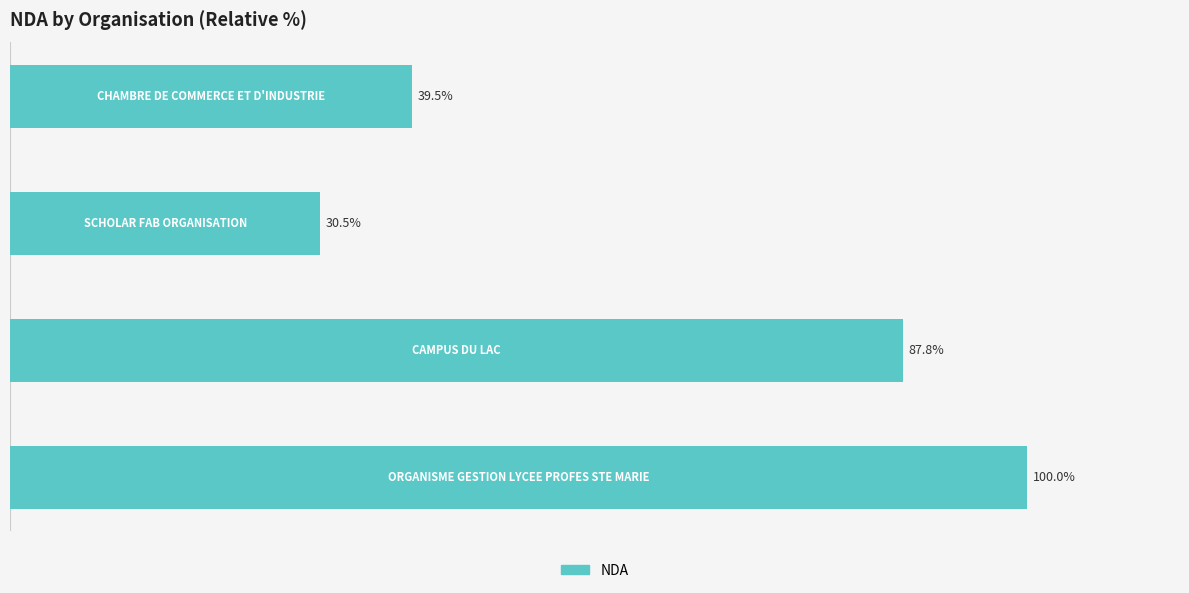

What is the difference between the maximum and minimum values?

69.5